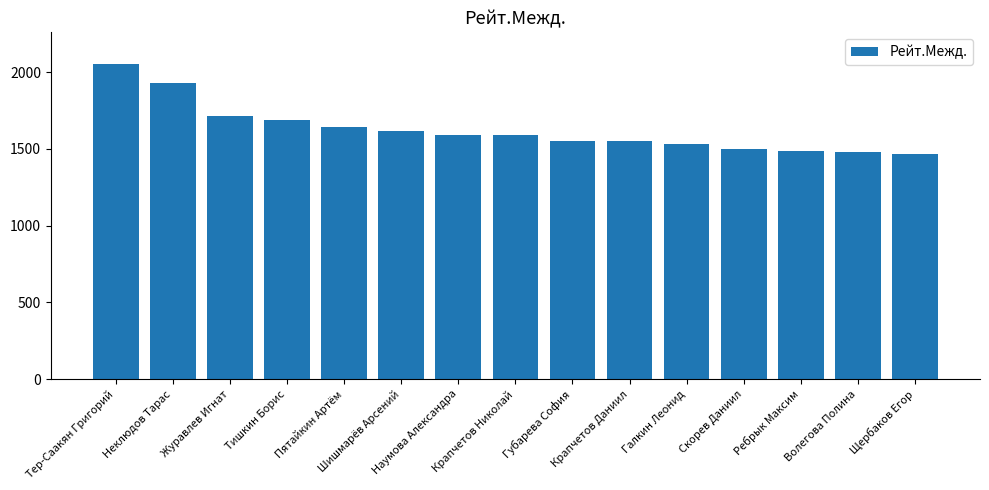

What position from the left is Пятайкин Артём?

5